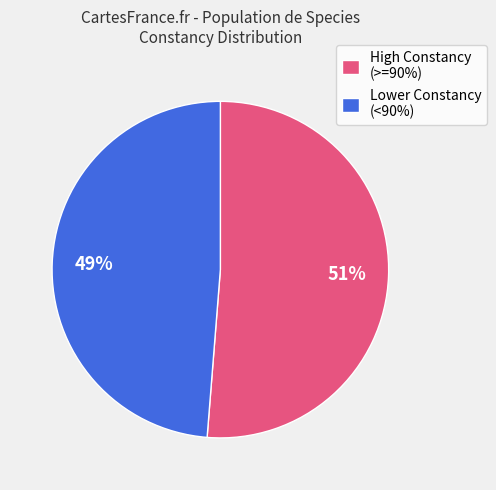

Rank the categories by value from highest to lowest.

High Constancy (>=90%), Lower Constancy (<90%)